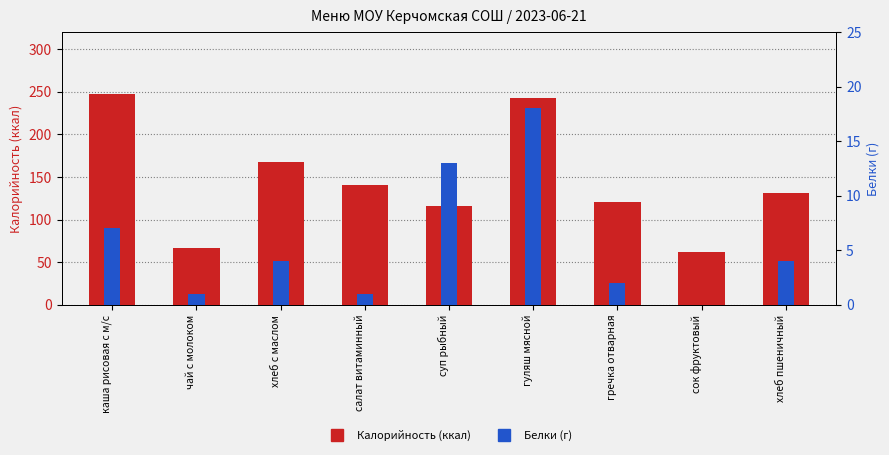

What is the difference between the maximum and minimum values in the Калорийность series?

185